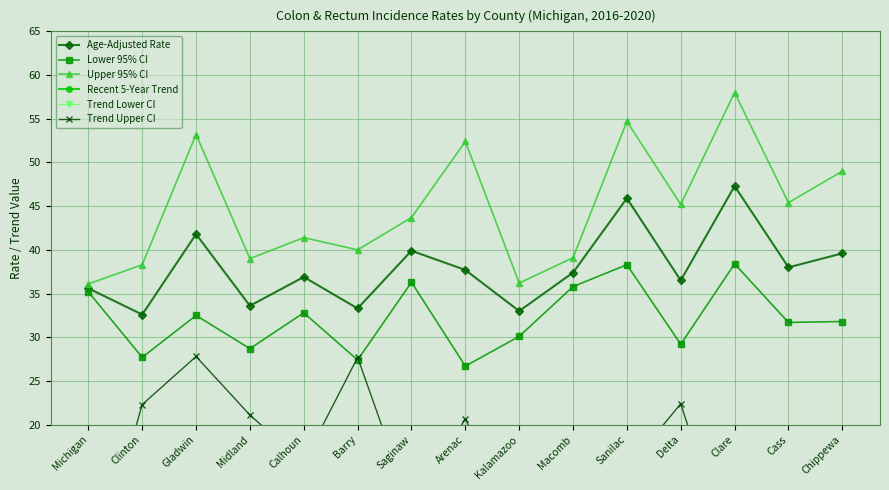

At how many categories does at least one series exceed 13?

15